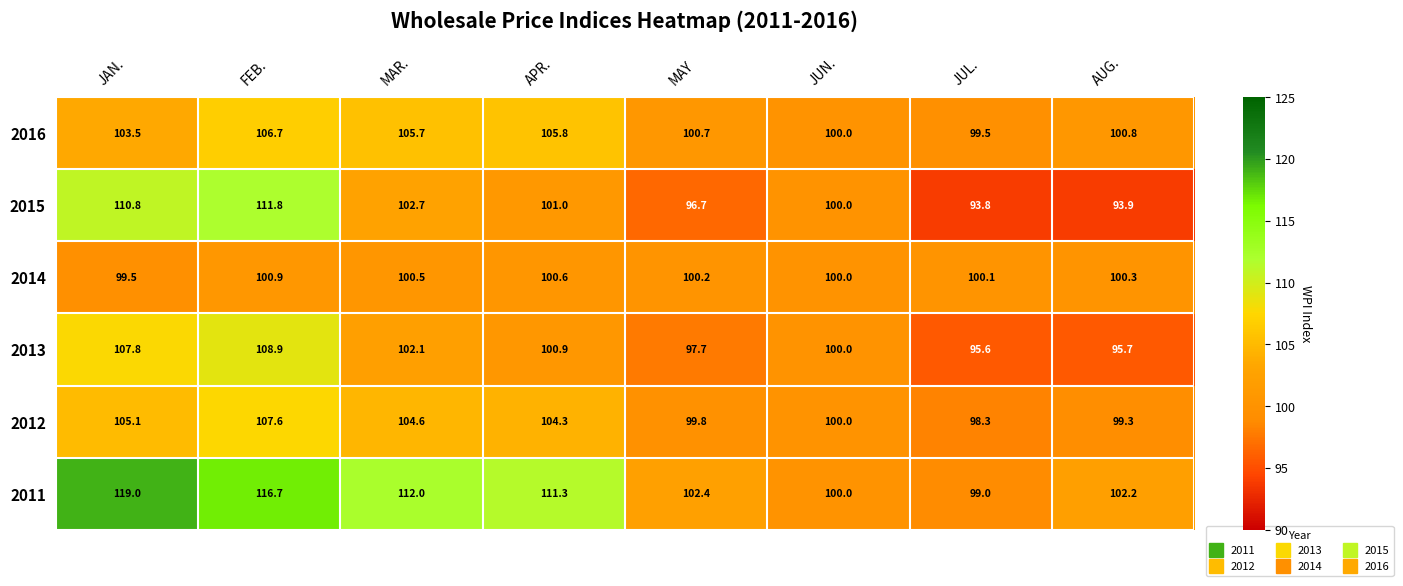

What is the sum of the 2014 values at AUG. and MAY?

200.5